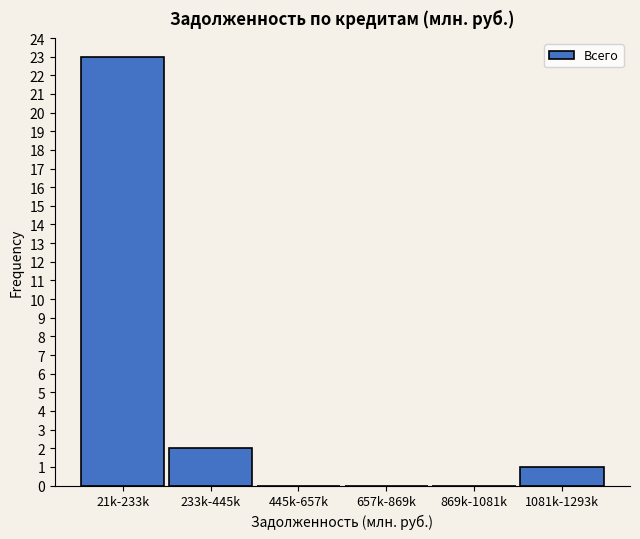

Reading left to right, transcribe all the data shown in this chart.

21k-233k=23	233k-445k=2	445k-657k=0	657k-869k=0	869k-1081k=0	1081k-1293k=1